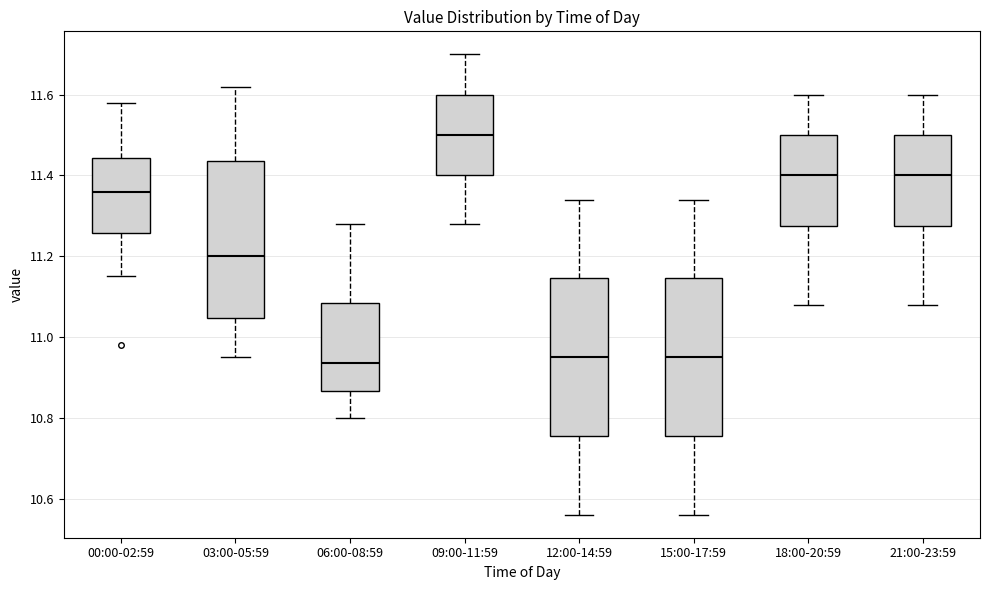

Reading left to right, read every box against the y-axis: the position of its median line, the range the box covers, and the ends of its whiskers. The values are not printed on the chart, so give them approximately, as read against the axis.

00:00-02:59: median 11.36, box 11.26 to 11.44, whiskers 11.16 to 11.58
03:00-05:59: median 11.20, box 11.04 to 11.44, whiskers 10.96 to 11.62
06:00-08:59: median 10.94, box 10.86 to 11.08, whiskers 10.80 to 11.28
09:00-11:59: median 11.50, box 11.40 to 11.60, whiskers 11.28 to 11.70
12:00-14:59: median 10.96, box 10.76 to 11.14, whiskers 10.56 to 11.34
15:00-17:59: median 10.96, box 10.76 to 11.14, whiskers 10.56 to 11.34
18:00-20:59: median 11.40, box 11.28 to 11.50, whiskers 11.08 to 11.60
21:00-23:59: median 11.40, box 11.28 to 11.50, whiskers 11.08 to 11.60